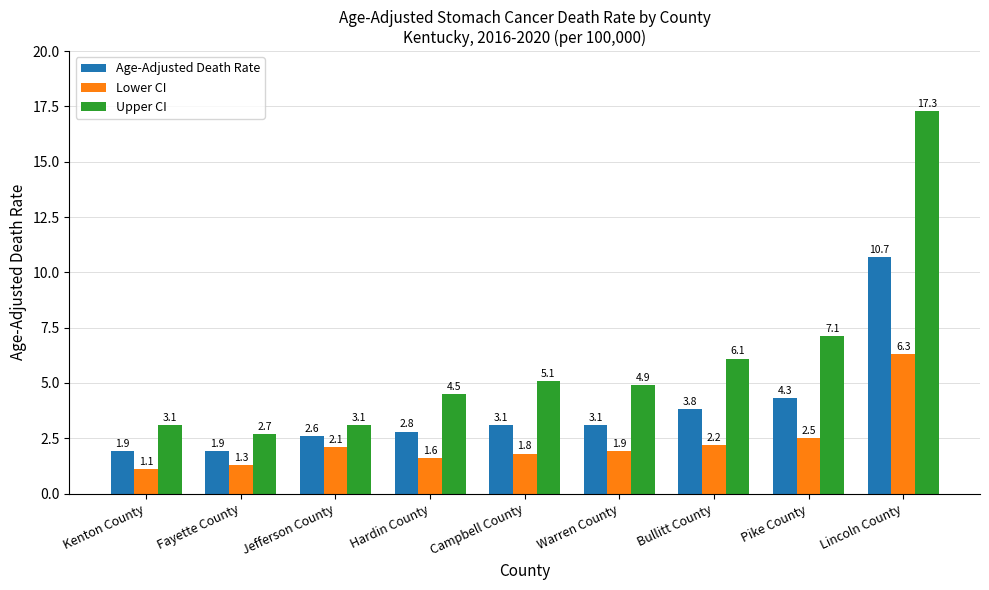

List the series in order of their overall mean, highest first.

Upper CI, Age-Adjusted Death Rate, Lower CI